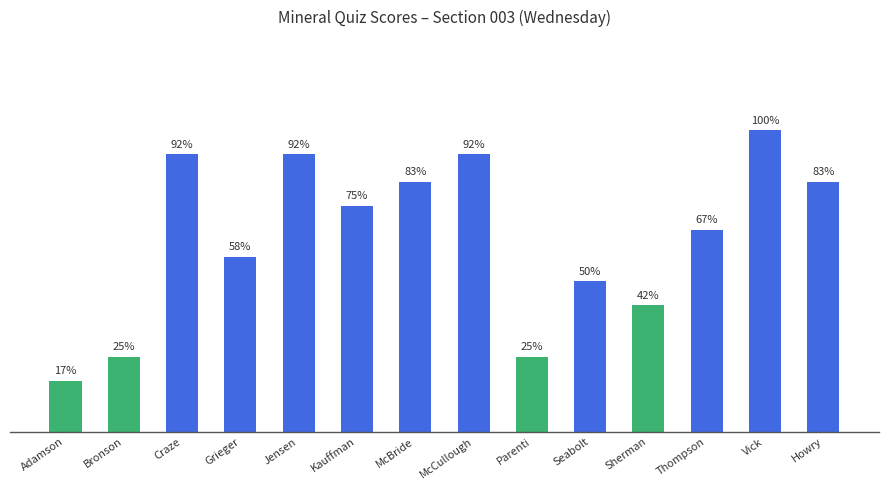

Between Craze and Kauffman, which is larger?

Craze